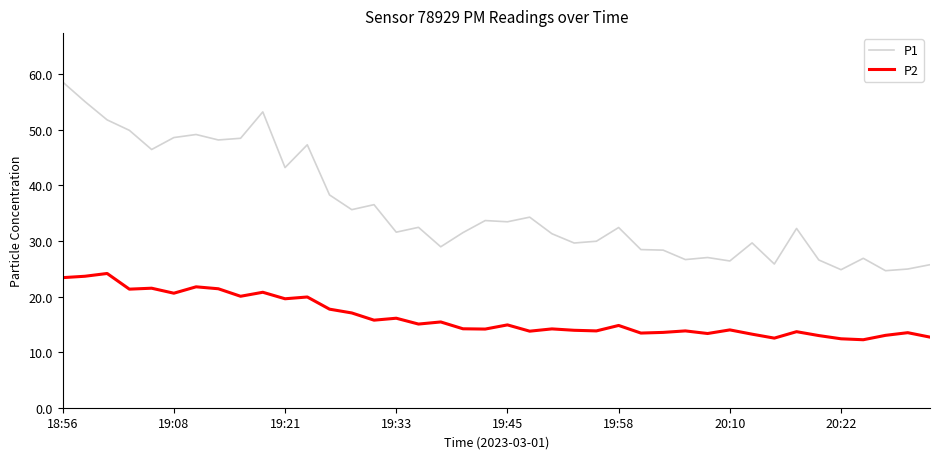

What are all the series names shown in the legend?

P1, P2